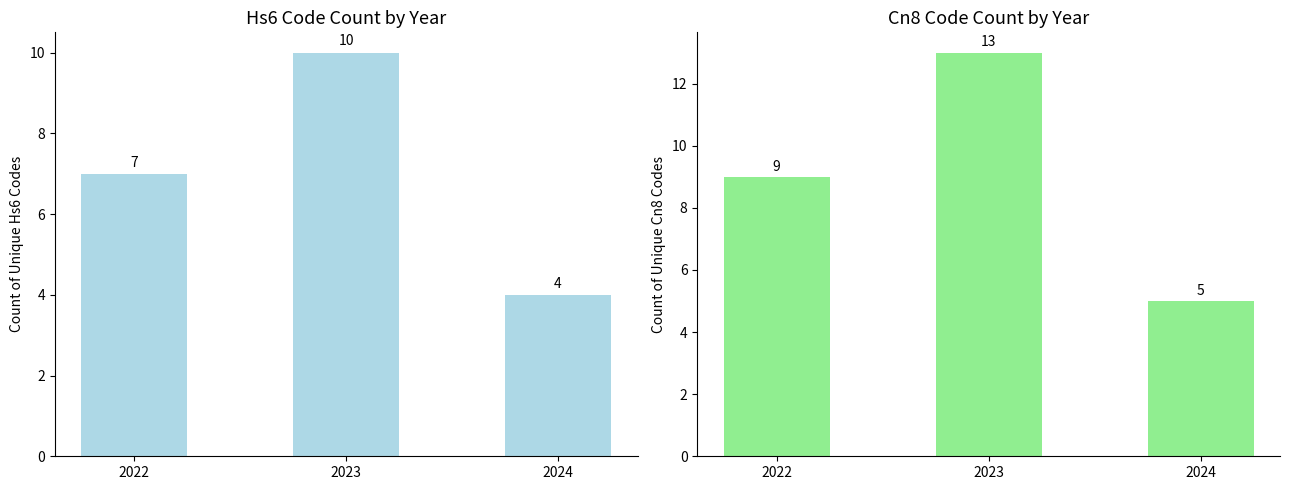

Reading right to left, extract all data points from this chart.

Commodity_Hs6Code: 2024=4	2023=10	2022=7
Commodity_Cn8Code: 2024=5	2023=13	2022=9